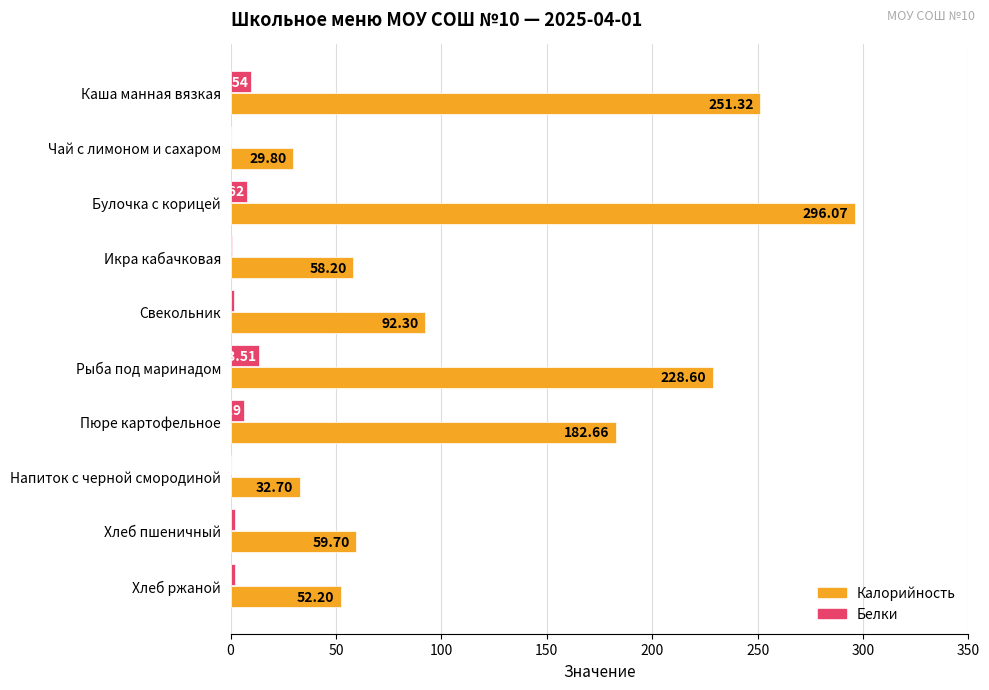

What is the sum of the Белки values at Свекольник and Икра кабачковая?

2.5